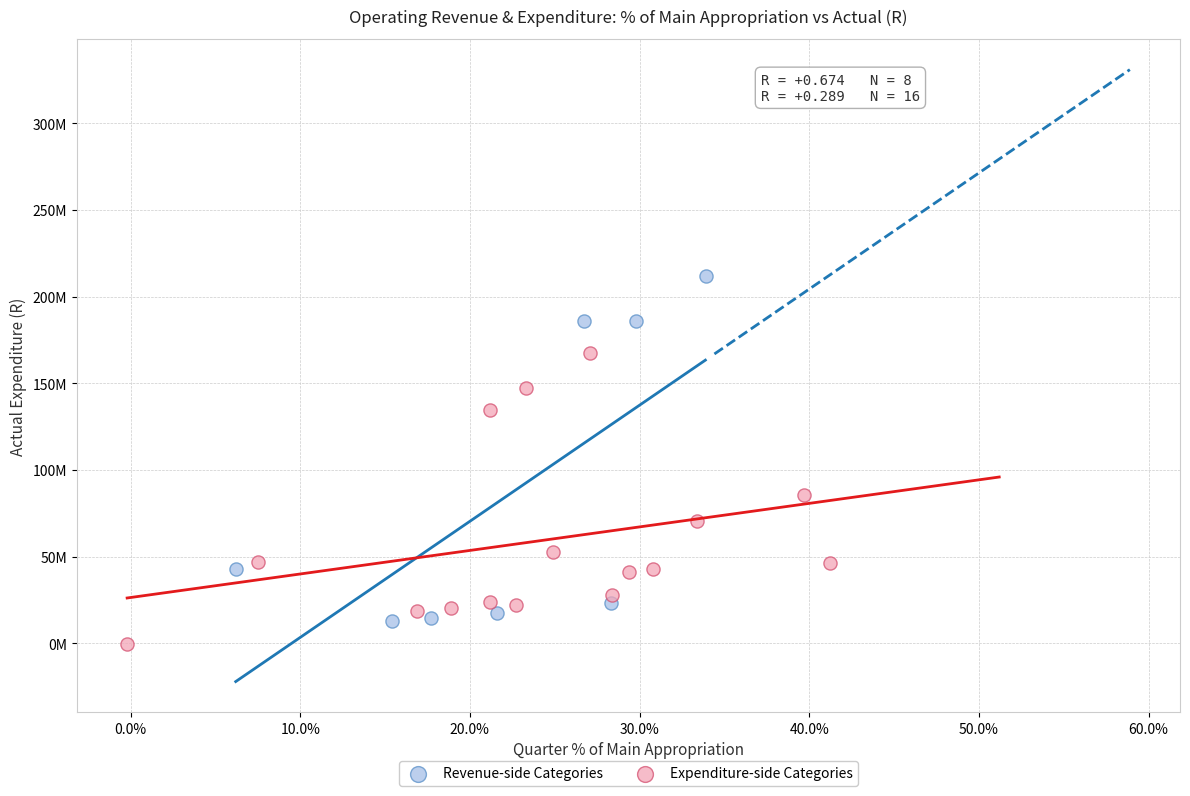

Which series has the largest Y range (max minus min)?

Revenue-side Categories